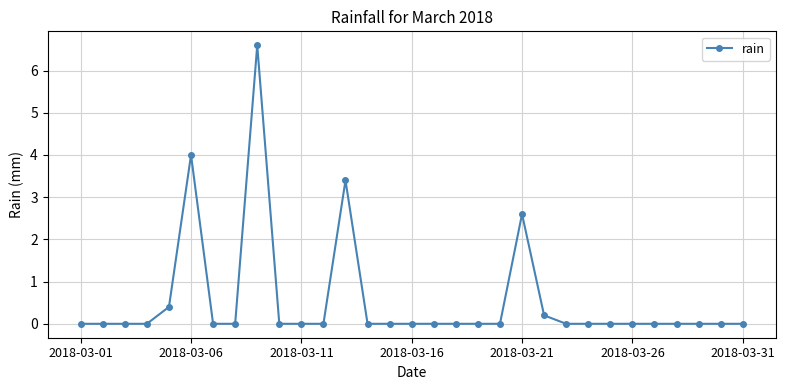

True or false: the data has more than 2 interior local peaks.

True